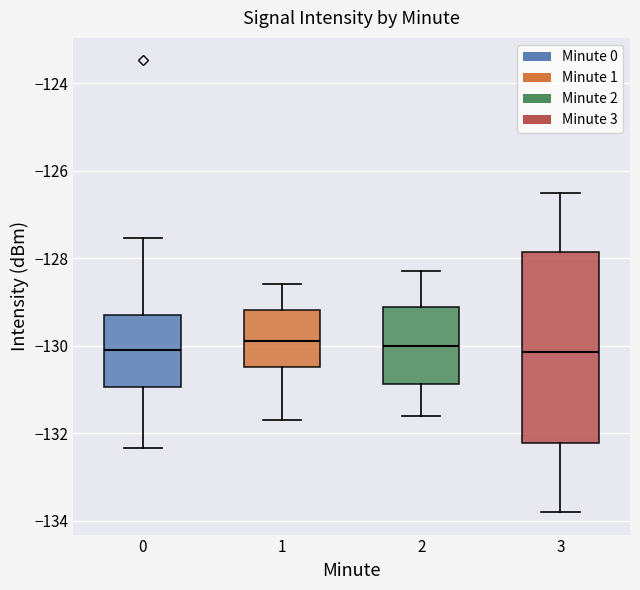

Where is the upper edge of the box at x = 2 on the y-axis? The values are not printed on the chart, so give them approximately, as read against the axis.

-129.2